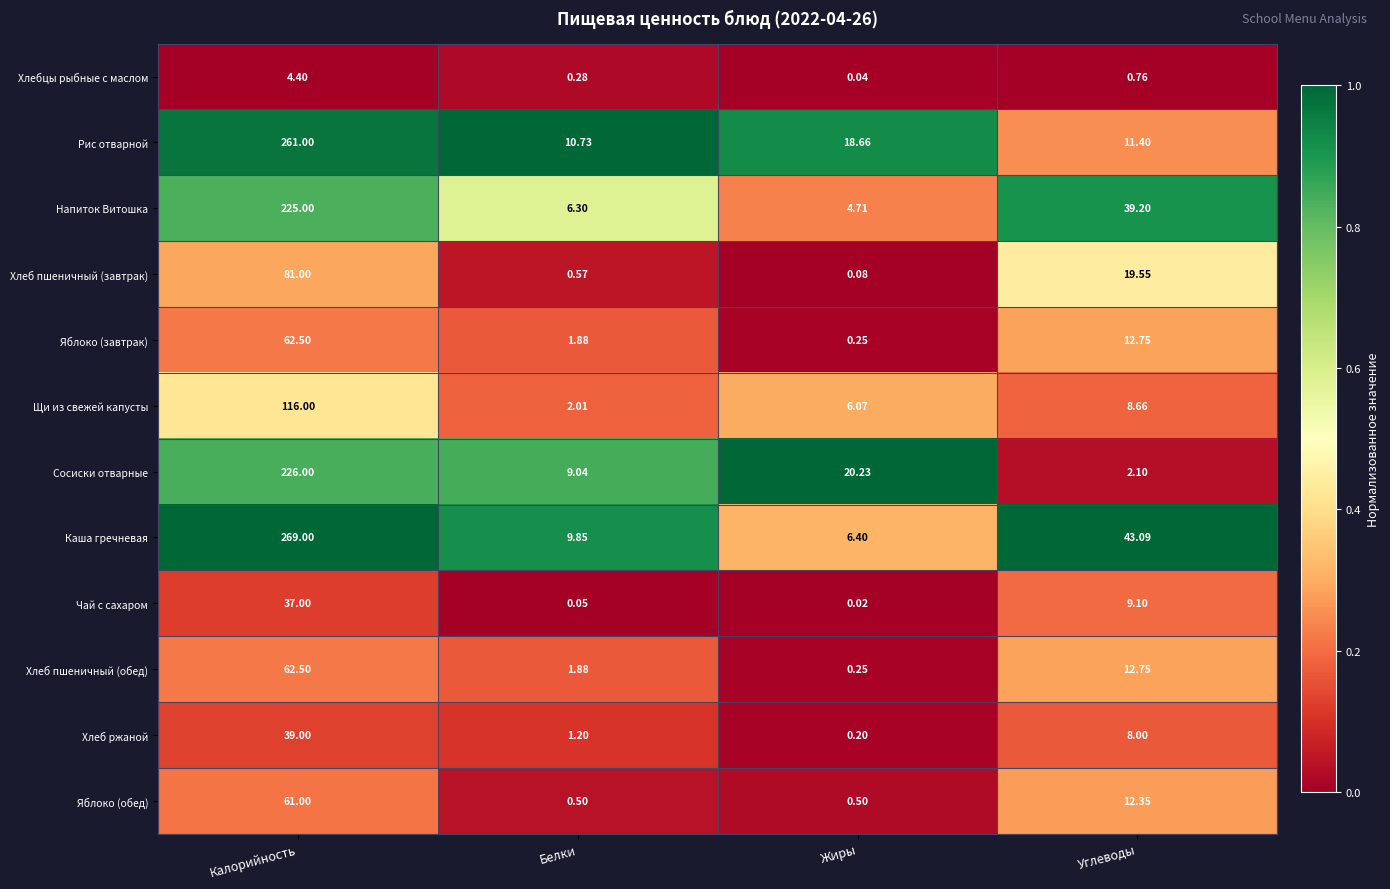

What is the greatest value displayed?

269.0